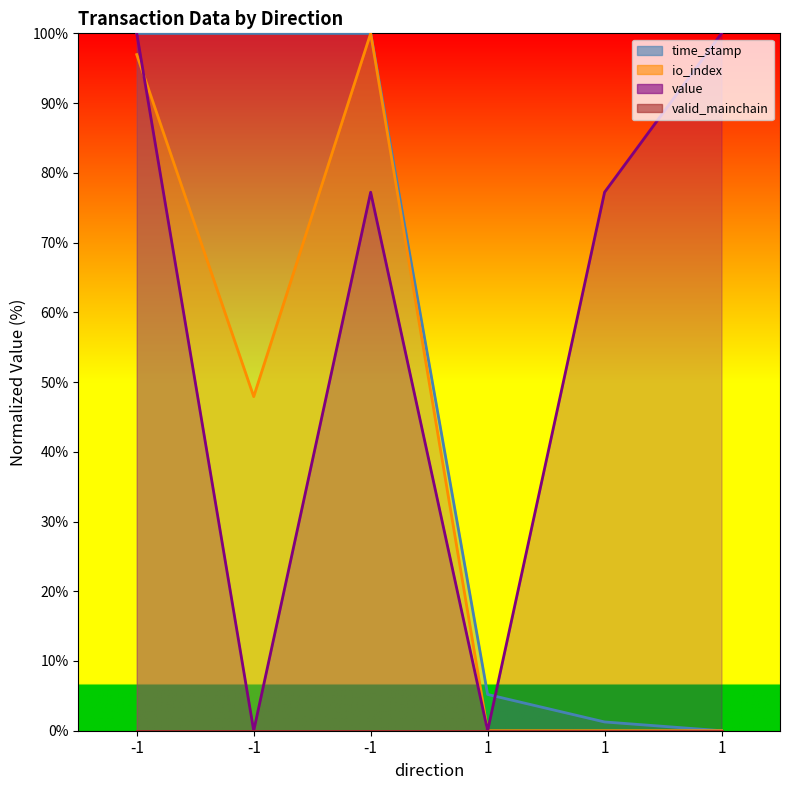

True or false: value has more than 1 interior local peaks.

False